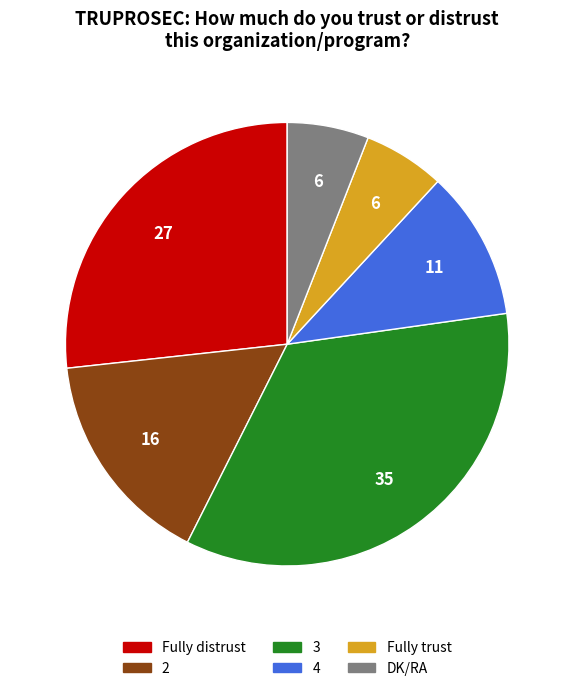

Is it true that 4 is 11% of the pie?

True